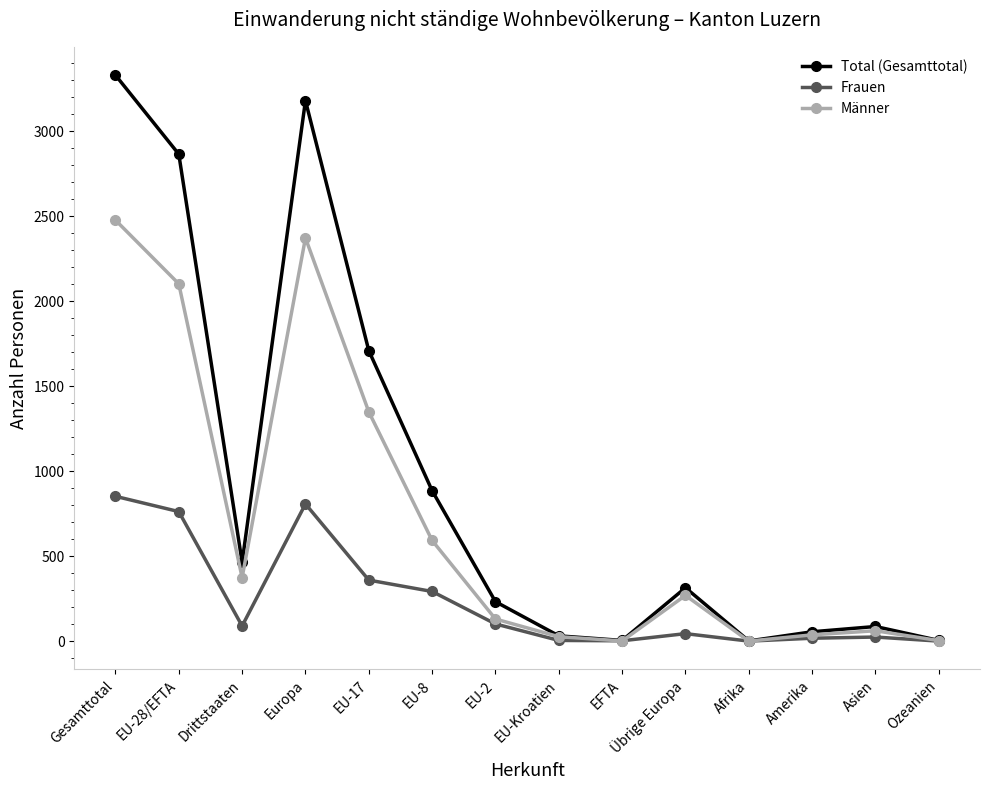

What is the total value across all series at Europa?

6362